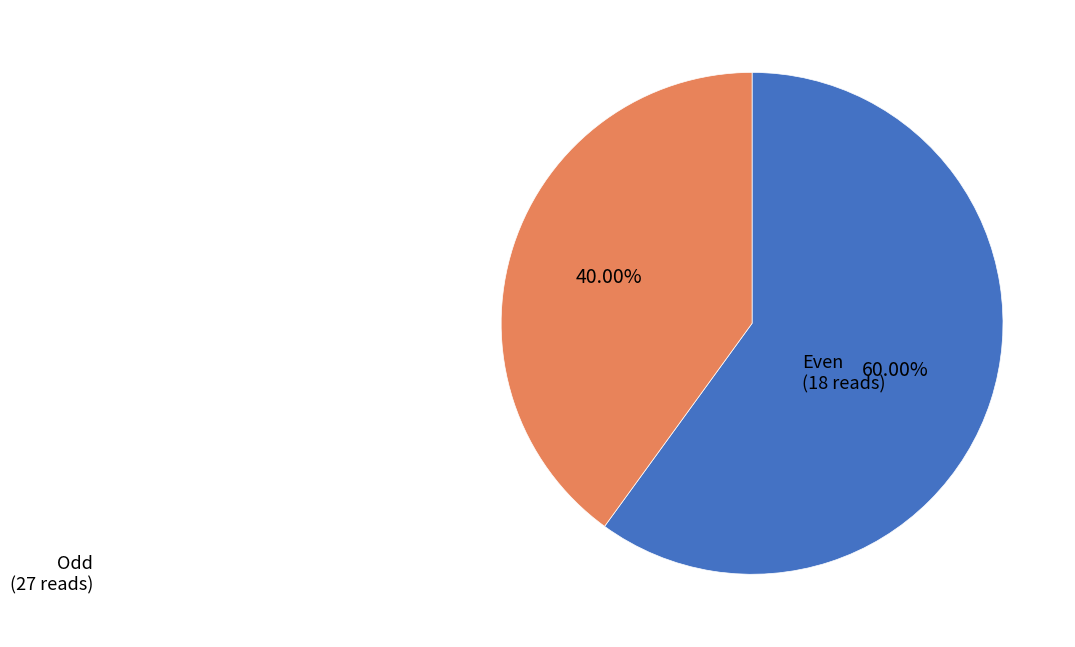

Does any single category account for the majority?

Yes